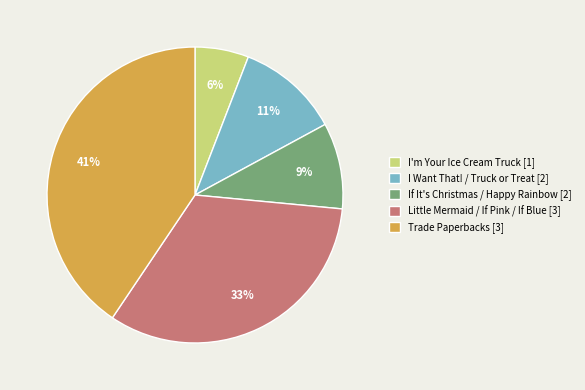

Combined, do Trade Paperbacks [3] and I'm Your Ice Cream Truck [1] account for over 50%?

No